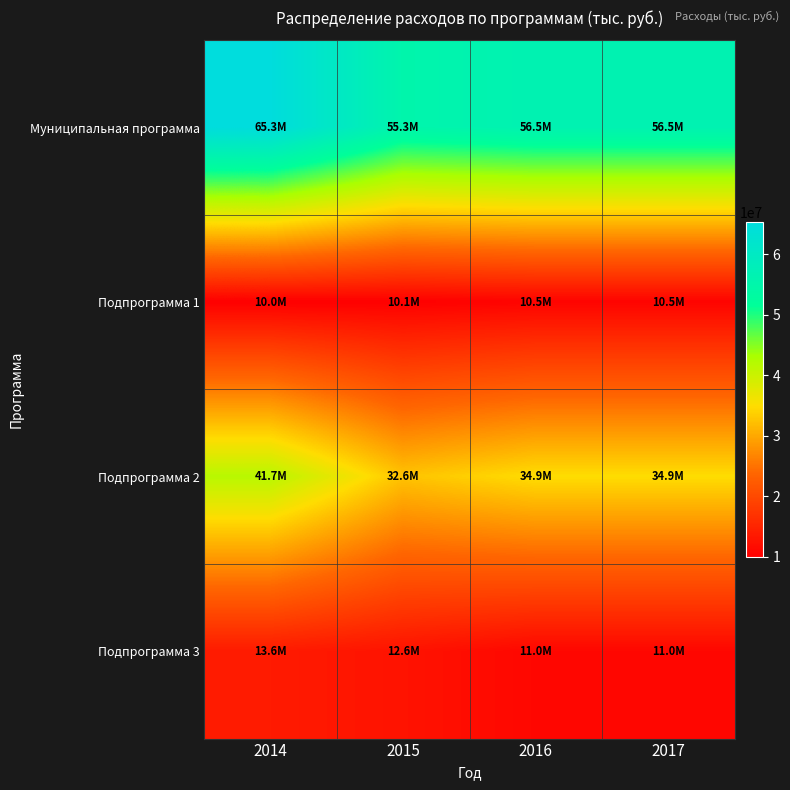

Reading right to left, transcribe all the data shown in this chart.

Муниципальная программа: 2017=56464806.8	2016=56464806.8	2015=55281958.9	2014=65340733.6
Подпрограмма 1: 2017=10538558.3	2016=10538558.3	2015=10099316.8	2014=9957712.5
Подпрограмма 2: 2017=34939370.0	2016=34939370.0	2015=32561411.4	2014=41738870.5
Подпрограмма 3: 2017=10986878.6	2016=10986878.6	2015=12621230.7	2014=13644150.7